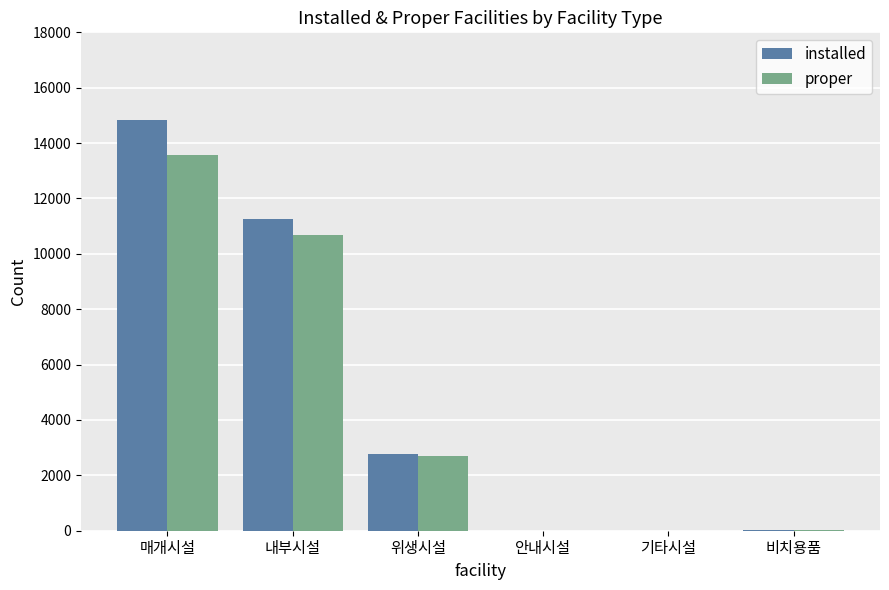

How many groups of bars are there?

6